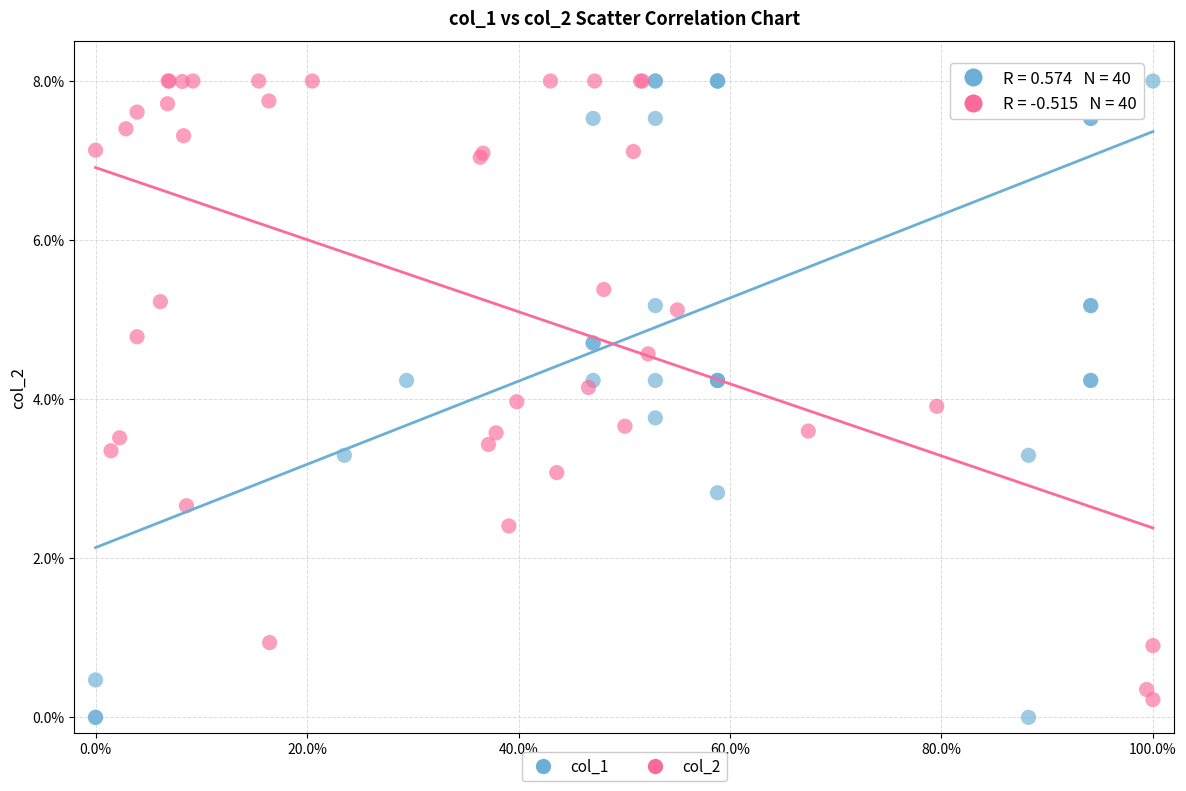

Which series has the largest Y range (max minus min)?

col_1